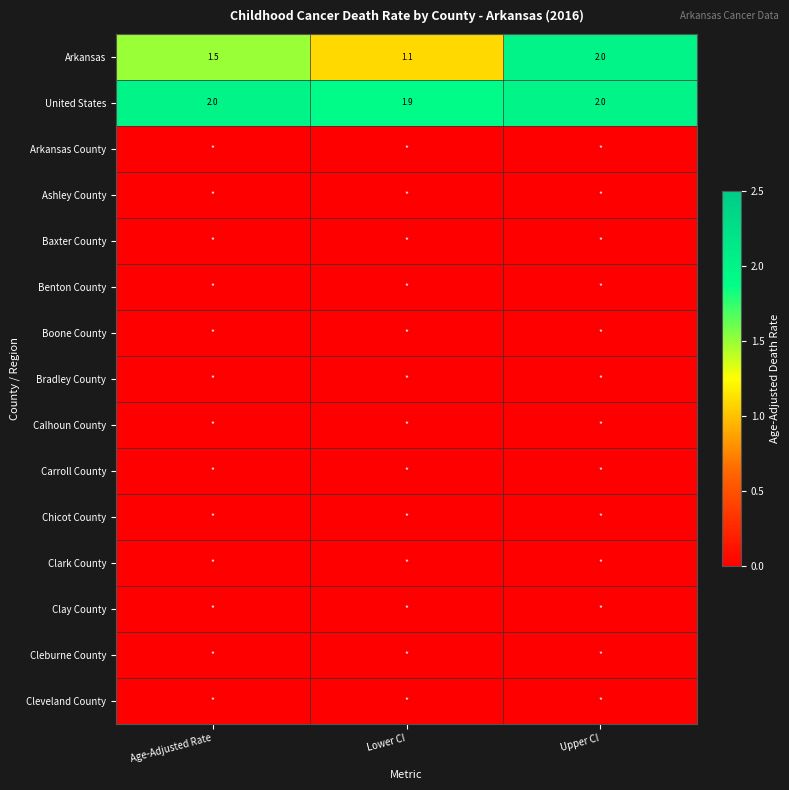

Read the Arkansas value at Upper CI.

2.0